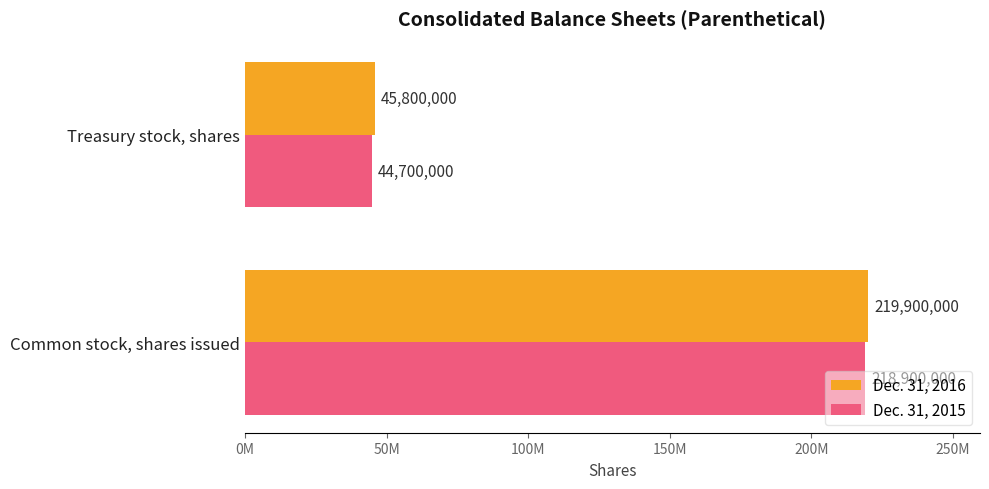

Which series has the largest total across all categories?

Dec. 31, 2016